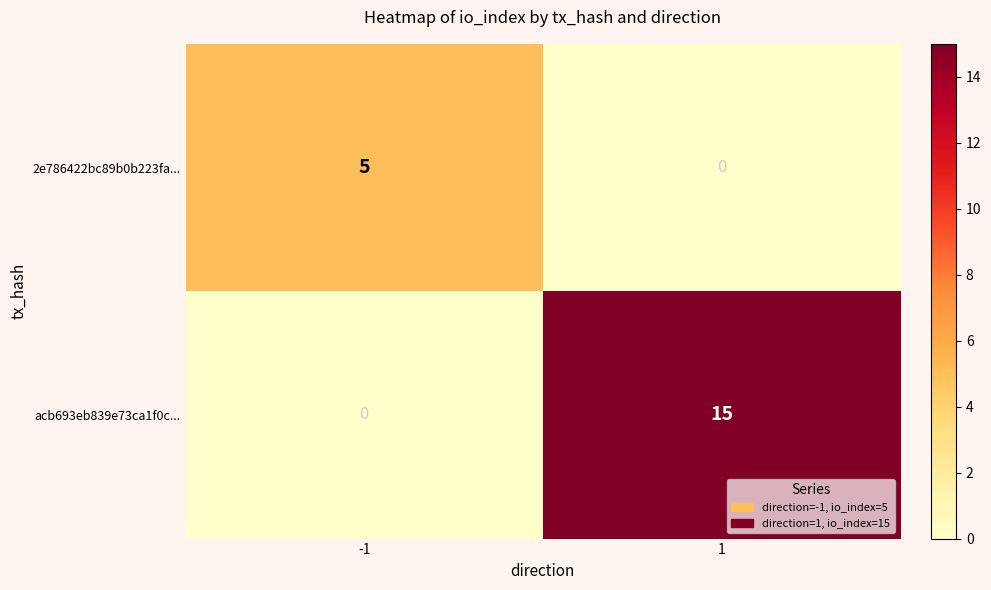

The 2e786422bc89b0b223fa... series shows 5 at -1. True or false?

True